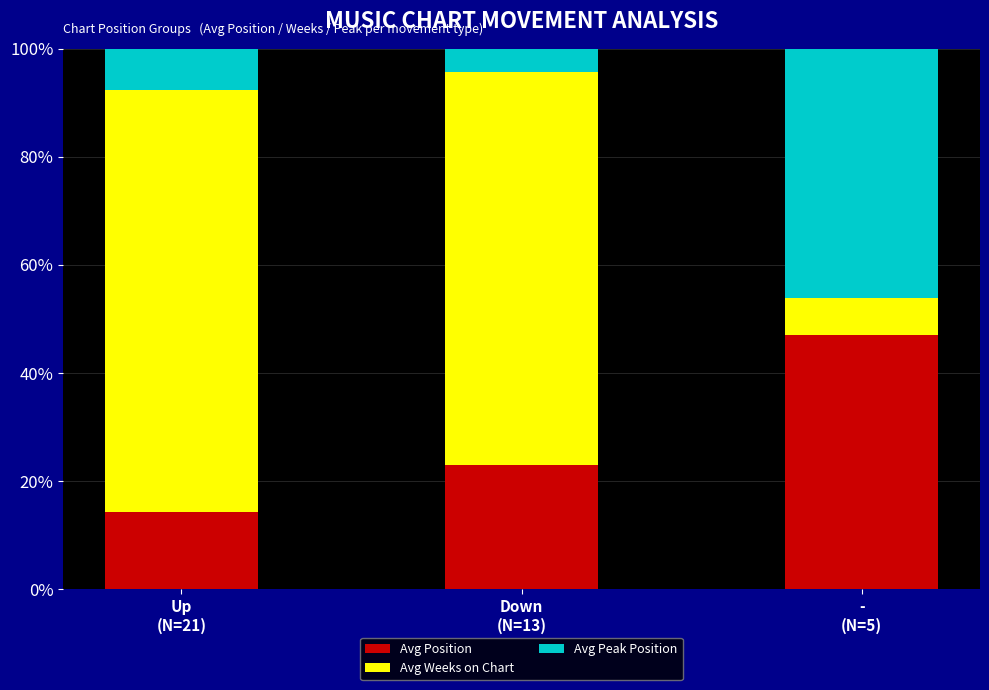

What is the average value of the Avg Position series?

28.1